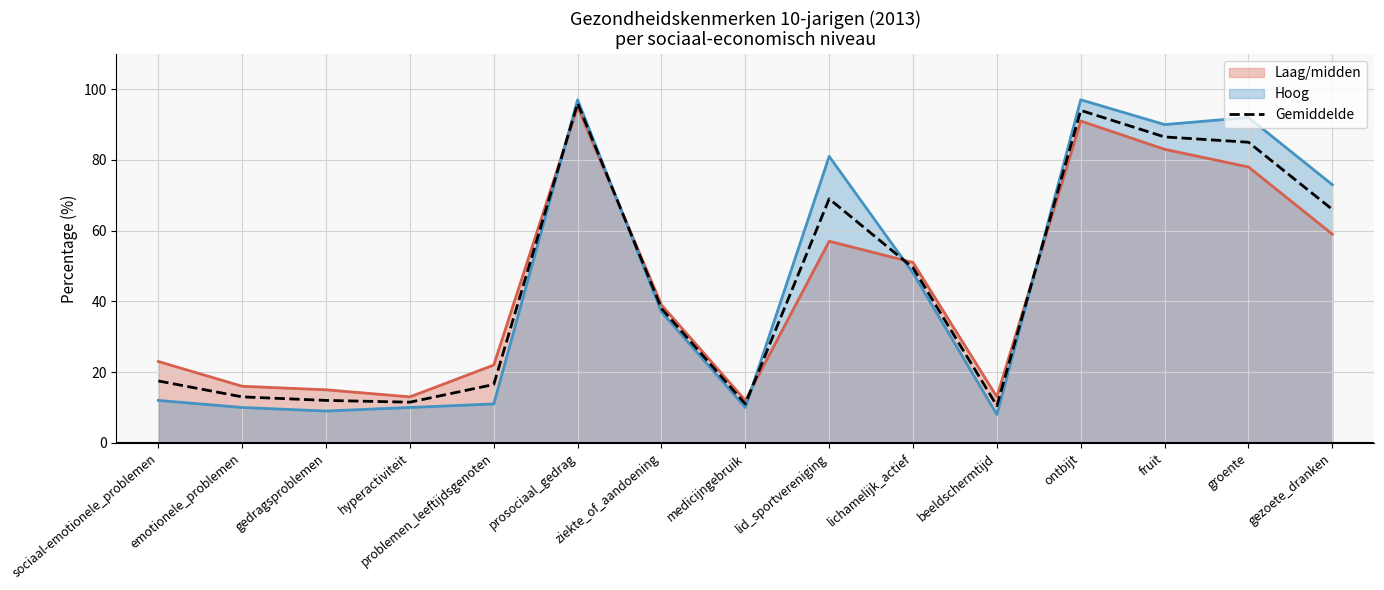

Reading left to right, extract all data points from this chart.

Laag/midden (lijn): sociaal-emotionele_problemen=23.0	emotionele_problemen=16.0	gedragsproblemen=15.0	hyperactiviteit=13.0	problemen_leeftijdsgenoten=22.0	prosociaal_gedrag=95.0	ziekte_of_aandoening=39.0	medicijngebruik=12.0	lid_sportvereniging=57.0	lichamelijk_actief=51.0	beeldschermtijd=13.0	ontbijt=91.0	fruit=83.0	groente=78.0	gezoete_dranken=59.0
Hoog (lijn): sociaal-emotionele_problemen=12.0	emotionele_problemen=10.0	gedragsproblemen=9.0	hyperactiviteit=10.0	problemen_leeftijdsgenoten=11.0	prosociaal_gedrag=97.0	ziekte_of_aandoening=37.0	medicijngebruik=10.0	lid_sportvereniging=81.0	lichamelijk_actief=48.0	beeldschermtijd=8.0	ontbijt=97.0	fruit=90.0	groente=92.0	gezoete_dranken=73.0
Gemiddelde (Laag/midden + Hoog): sociaal-emotionele_problemen=17.5	emotionele_problemen=13.0	gedragsproblemen=12.0	hyperactiviteit=11.5	problemen_leeftijdsgenoten=16.5	prosociaal_gedrag=96.0	ziekte_of_aandoening=38.0	medicijngebruik=11.0	lid_sportvereniging=69.0	lichamelijk_actief=49.5	beeldschermtijd=10.5	ontbijt=94.0	fruit=86.5	groente=85.0	gezoete_dranken=66.0